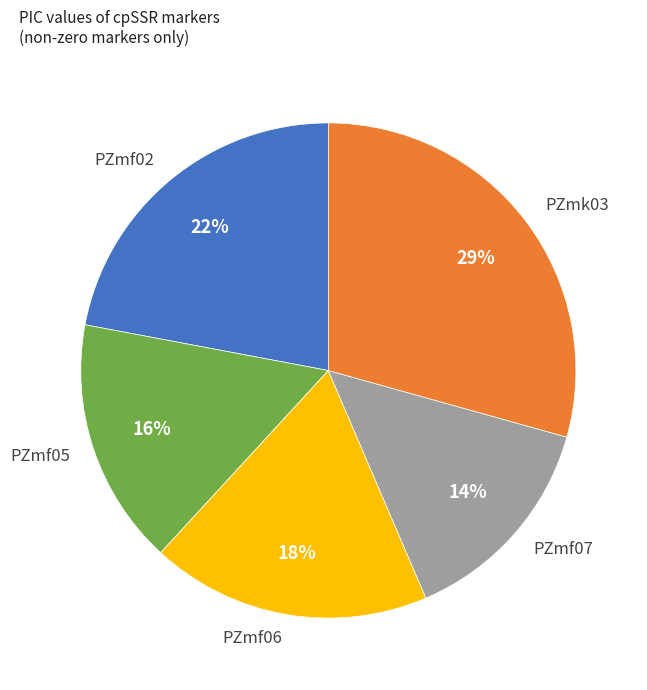

Is PZmk03 the majority of the pie?

No